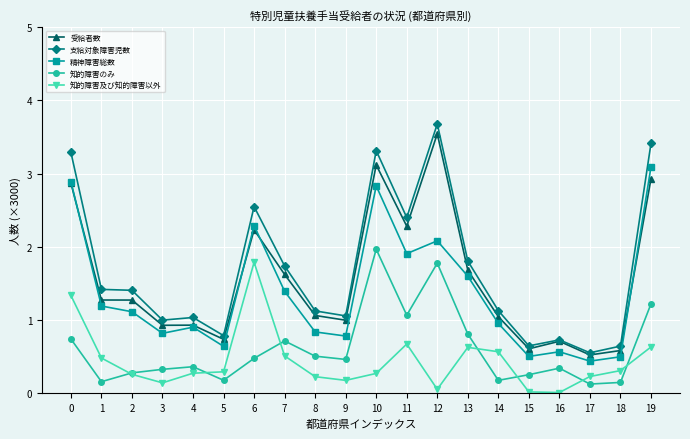

What is the spread (max minus min) of values at 12?

3.6